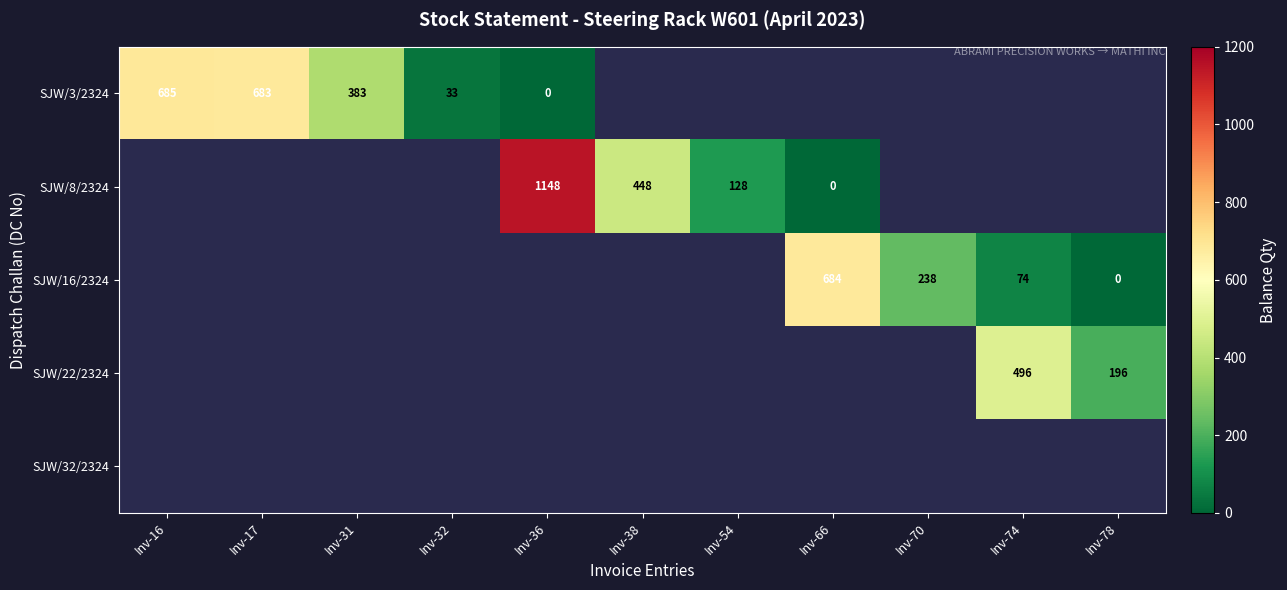

The value of SJW/3/2324 at Inv-31 is 612. True or false?

False